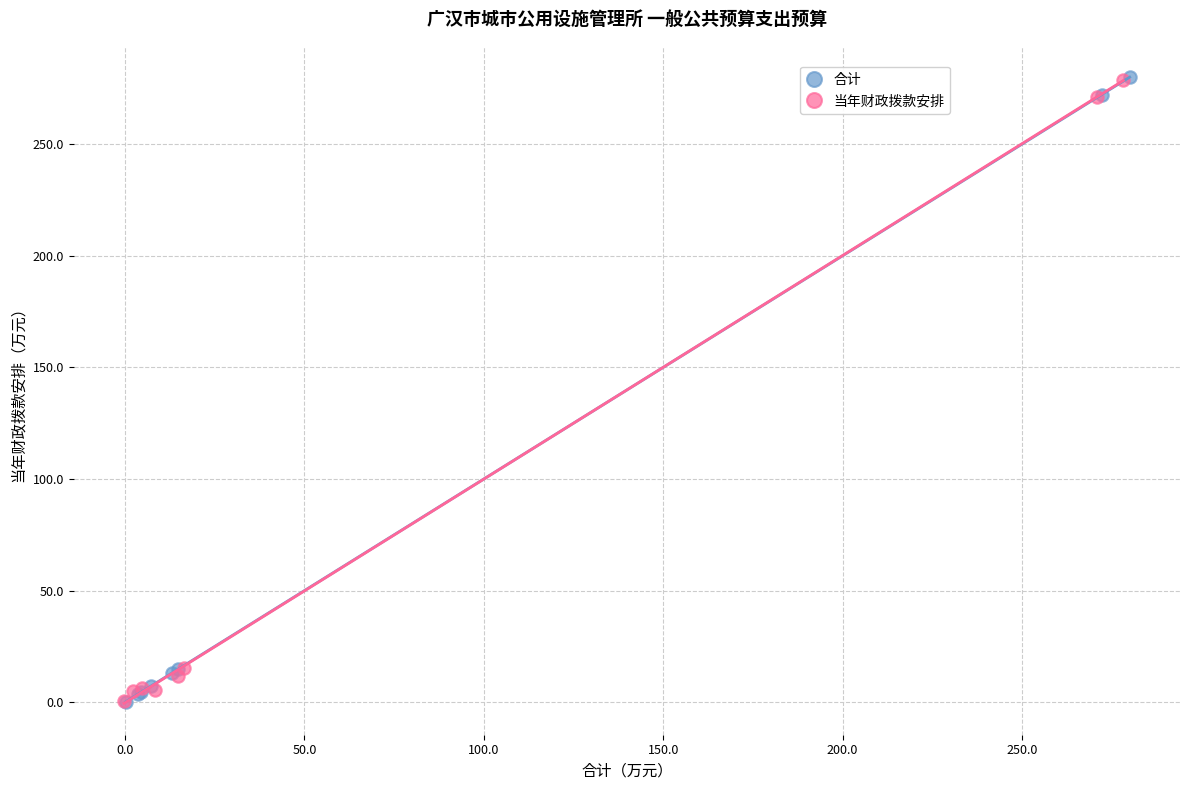

Which series has the widest spread of Y values?

合计